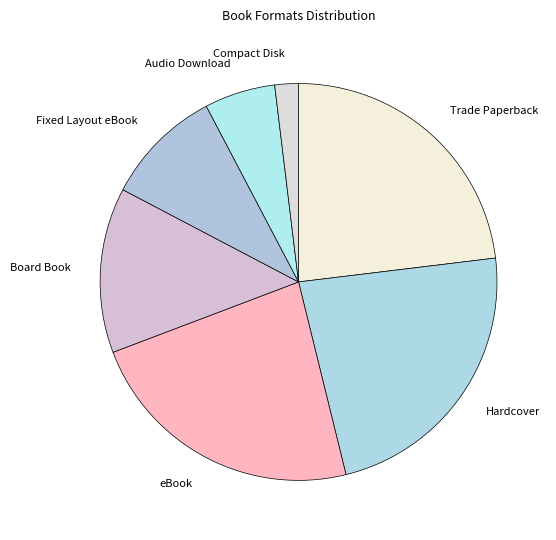

How many segments does this pie chart have?

7